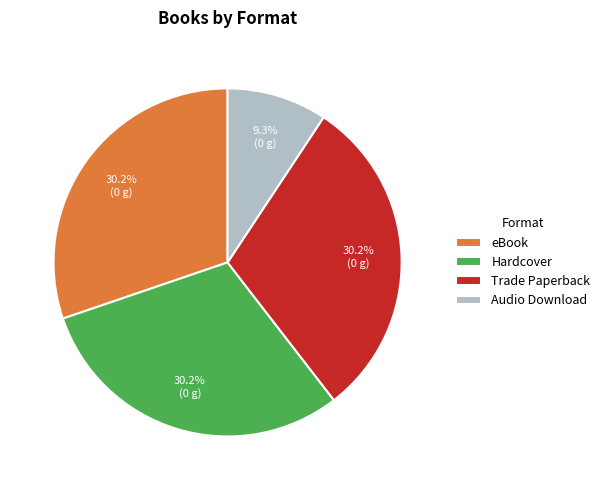

The Audio Download slice represents 23% of the pie. True or false?

False